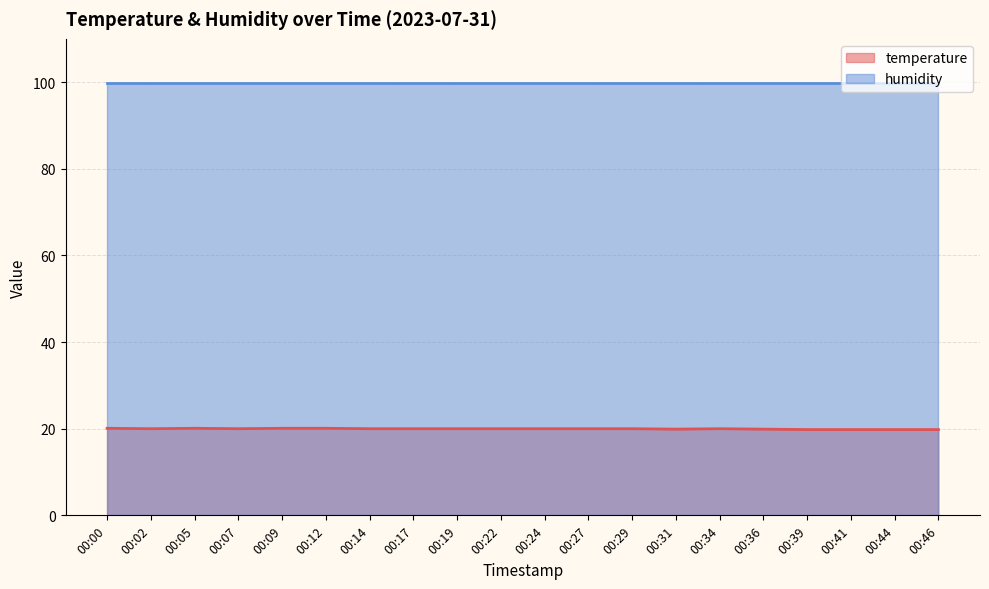

What is the value of the 11th point from the left?

20.0